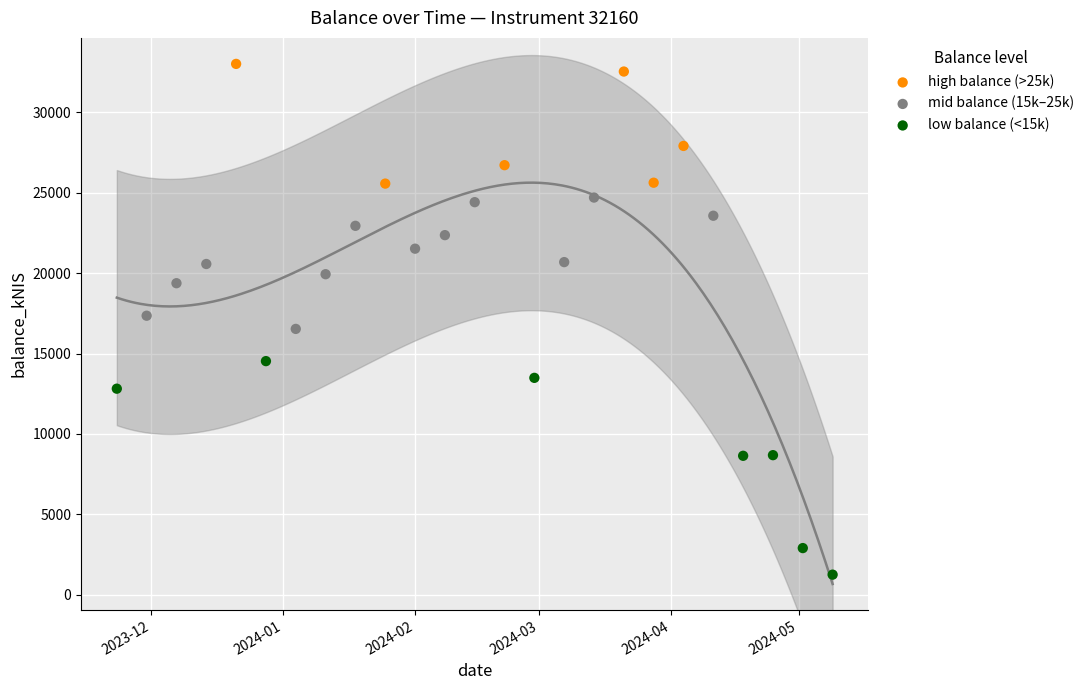

Which series has the largest Y range (max minus min)?

low balance (<15k)